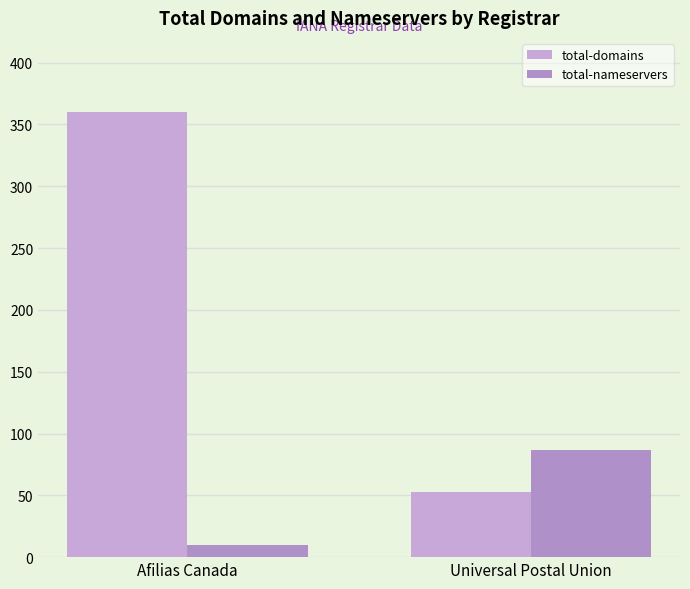

What are all the series names shown in the legend?

total-domains, total-nameservers